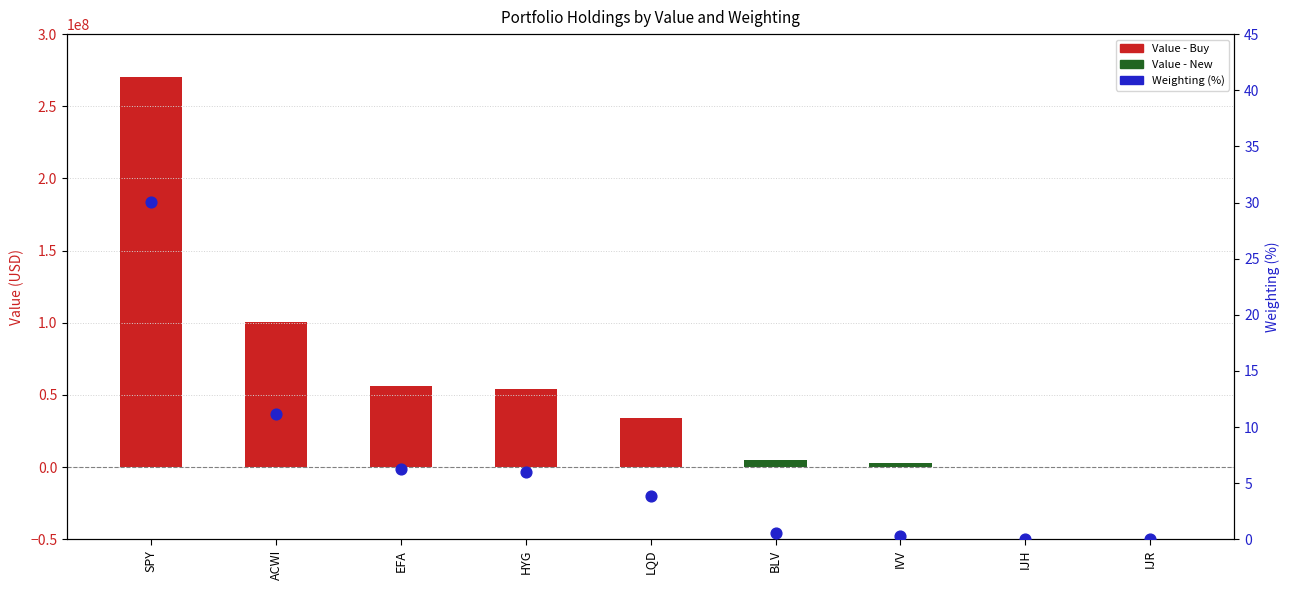

What is the change in value from EFA to HYG?

-0.3